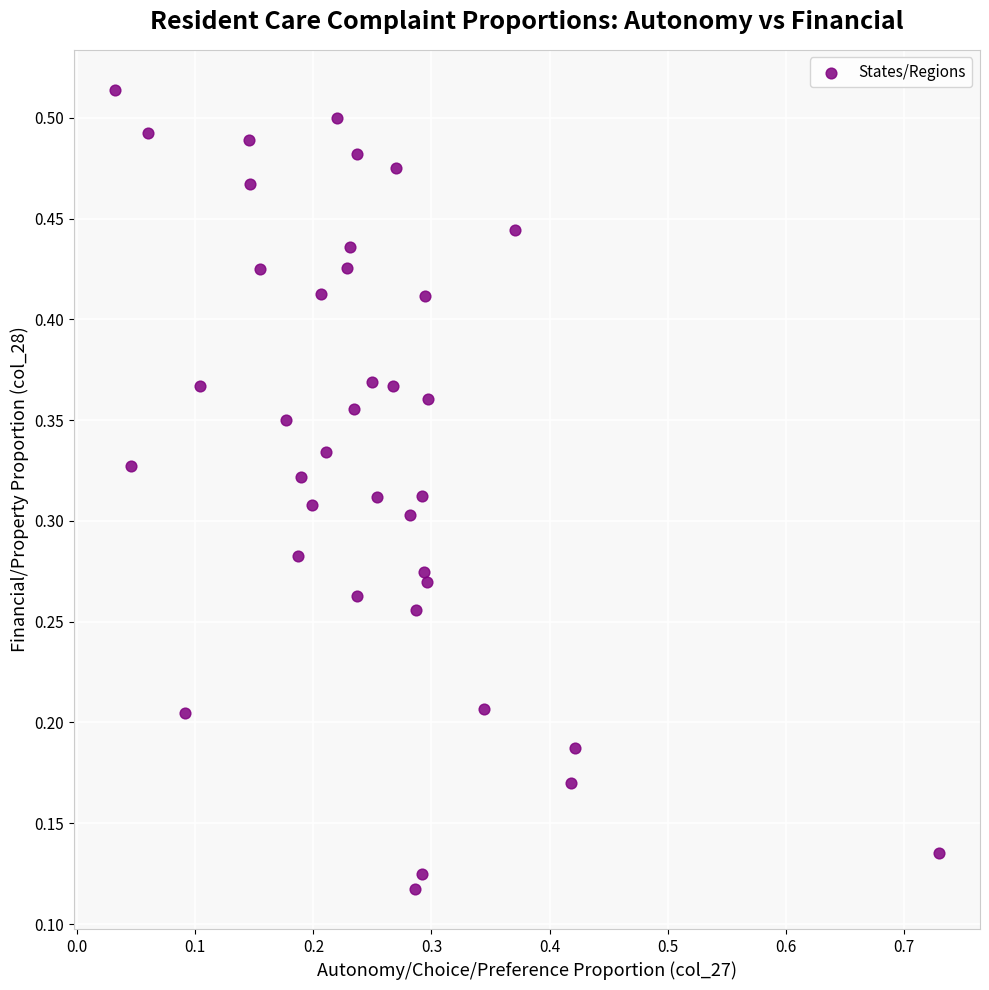

What is the range of X values (max minus min)?

0.7